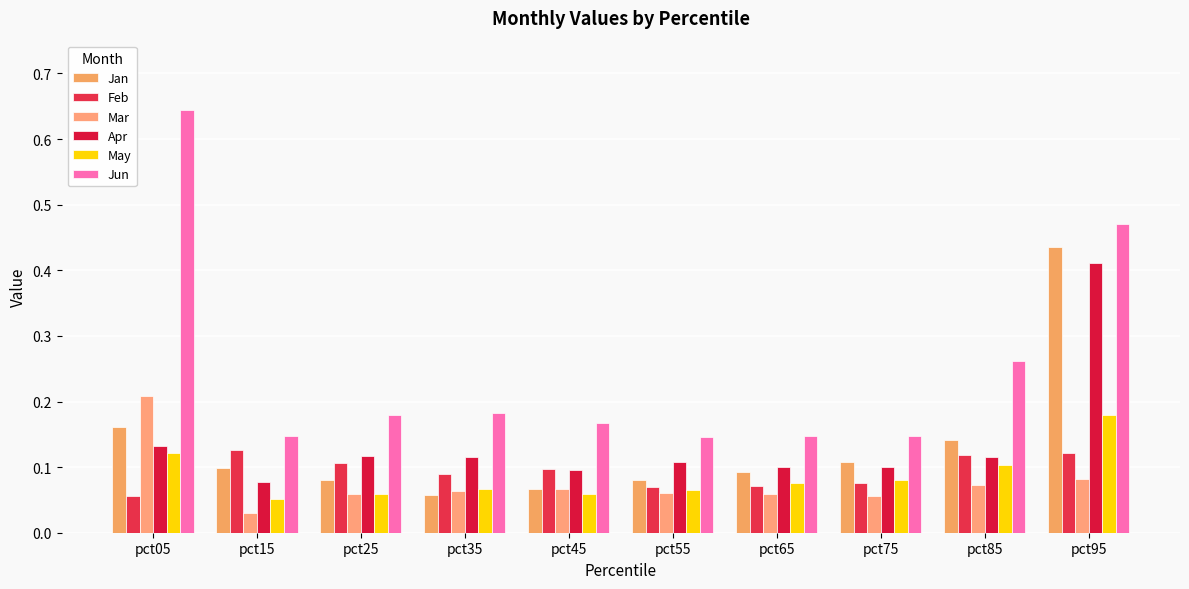

Reading right to left, list all the values displayed in this chart.

Jan: 0.4	0.1	0.1	0.1	0.1	0.1	0.1	0.1	0.1	0.2
Feb: 0.1	0.1	0.1	0.1	0.1	0.1	0.1	0.1	0.1	0.1
Mar: 0.1	0.1	0.1	0.1	0.1	0.1	0.1	0.1	0.0	0.2
Apr: 0.4	0.1	0.1	0.1	0.1	0.1	0.1	0.1	0.1	0.1
May: 0.2	0.1	0.1	0.1	0.1	0.1	0.1	0.1	0.1	0.1
Jun: 0.5	0.3	0.1	0.1	0.1	0.2	0.2	0.2	0.1	0.6